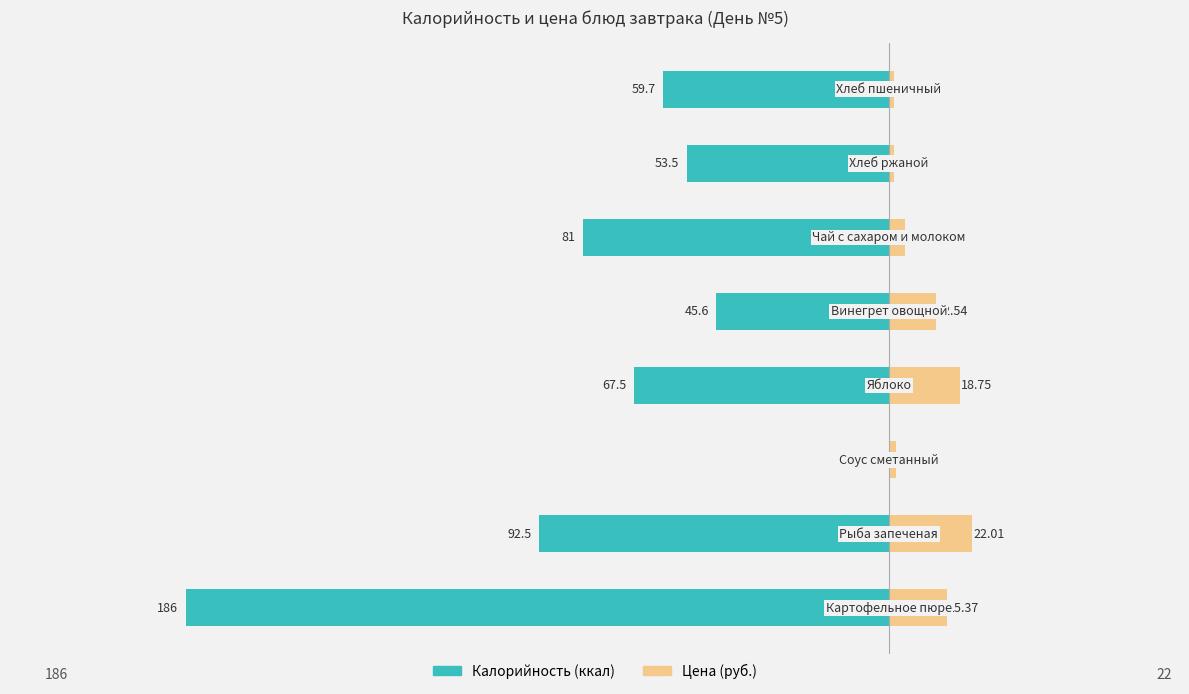

How many bars are there in total?

16